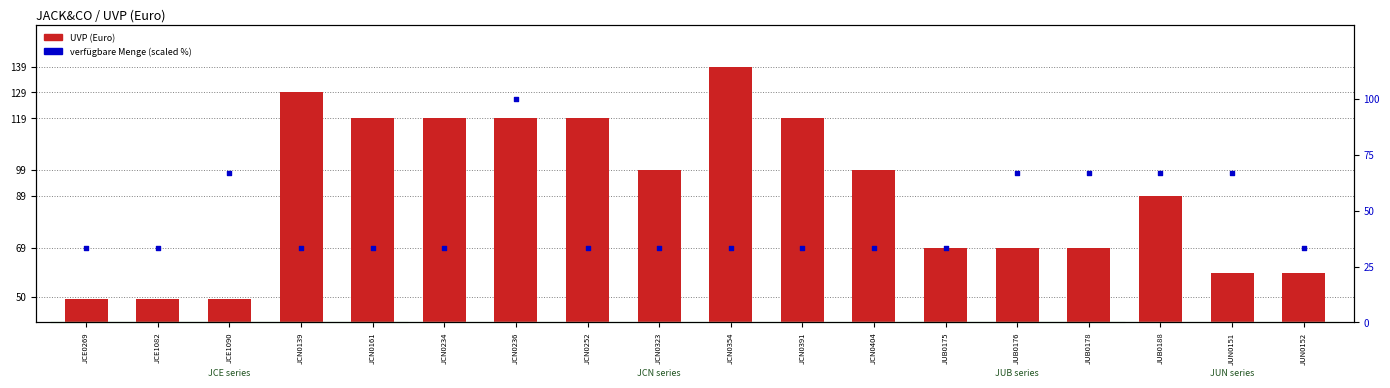

What is the total value across all series at JUB0188?

155.7